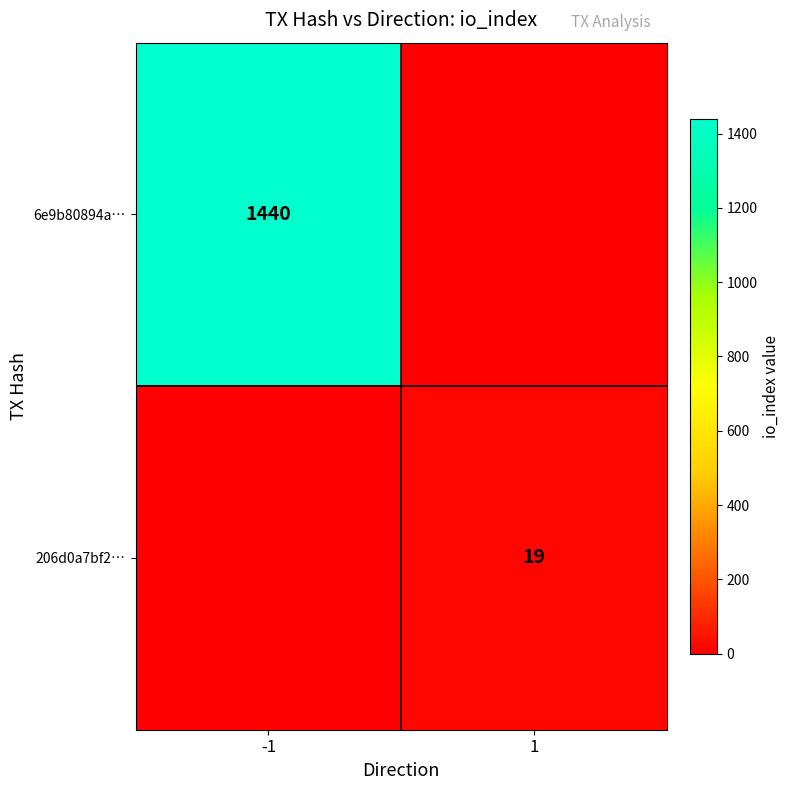

At how many categories does at least one series exceed 300?

1